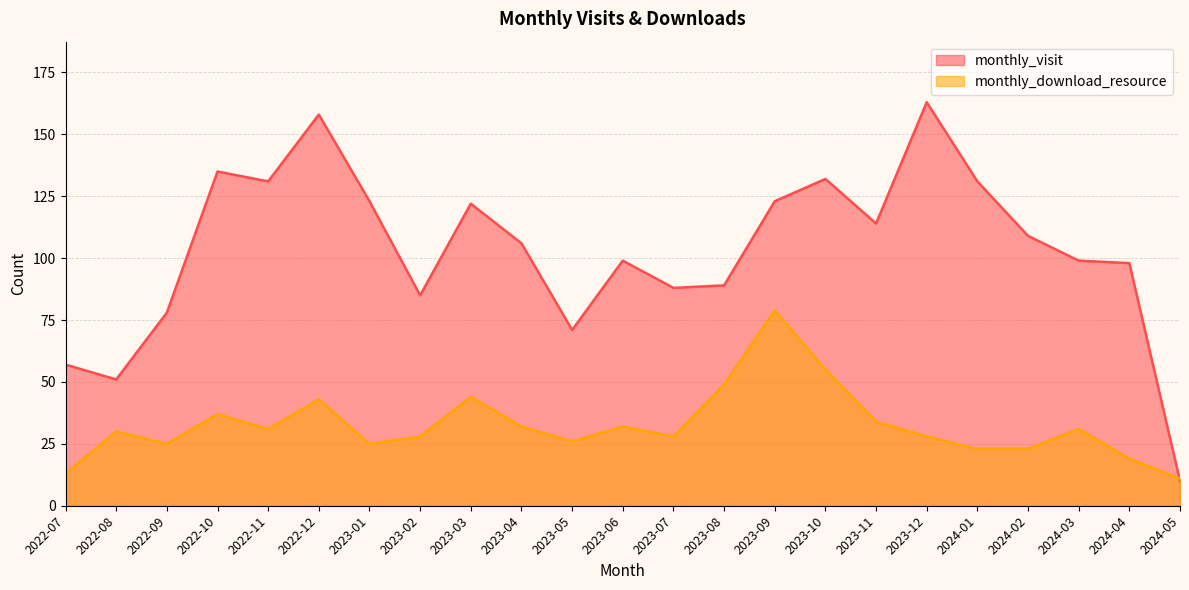

At how many categories does at least one series exceed 46?

22